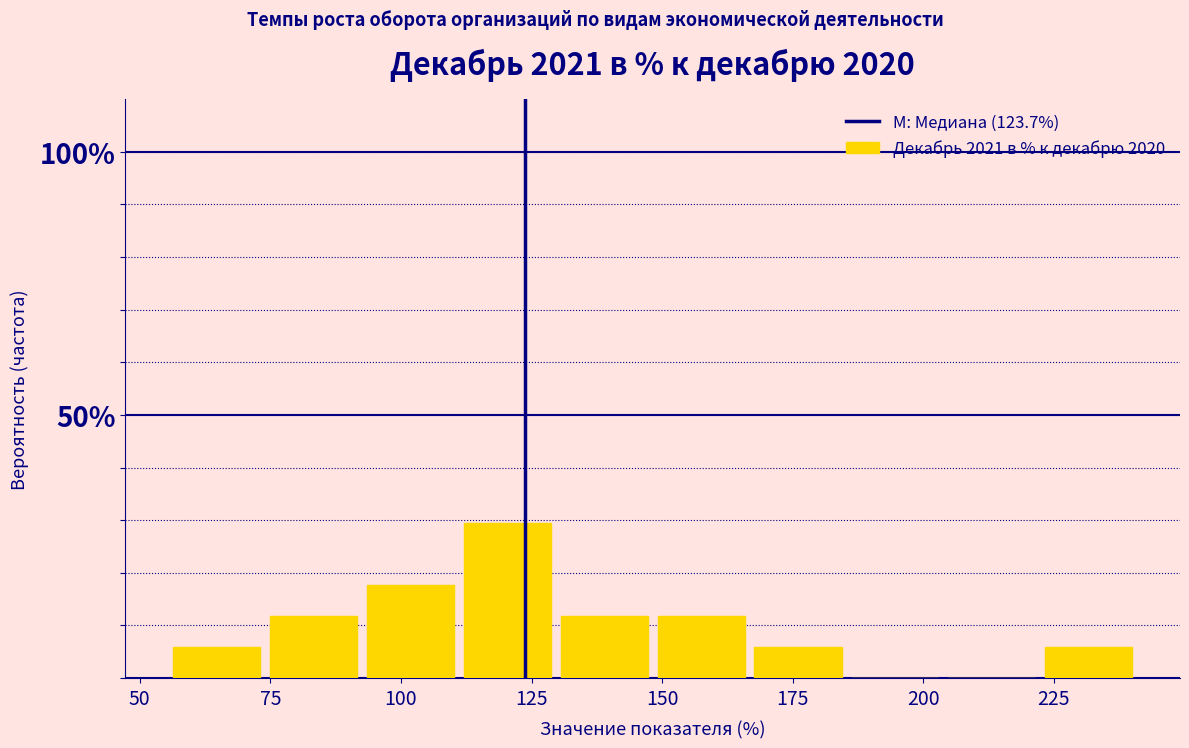

Around what value on the x-axis is the tallest bar? Give the approximate position of its centre, as read against the axis.

120